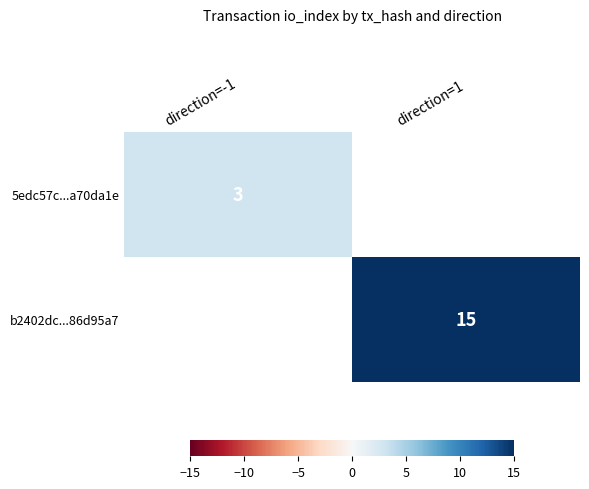

The 5edc57c...a70da1e series shows 0.7 at direction=-1. True or false?

False